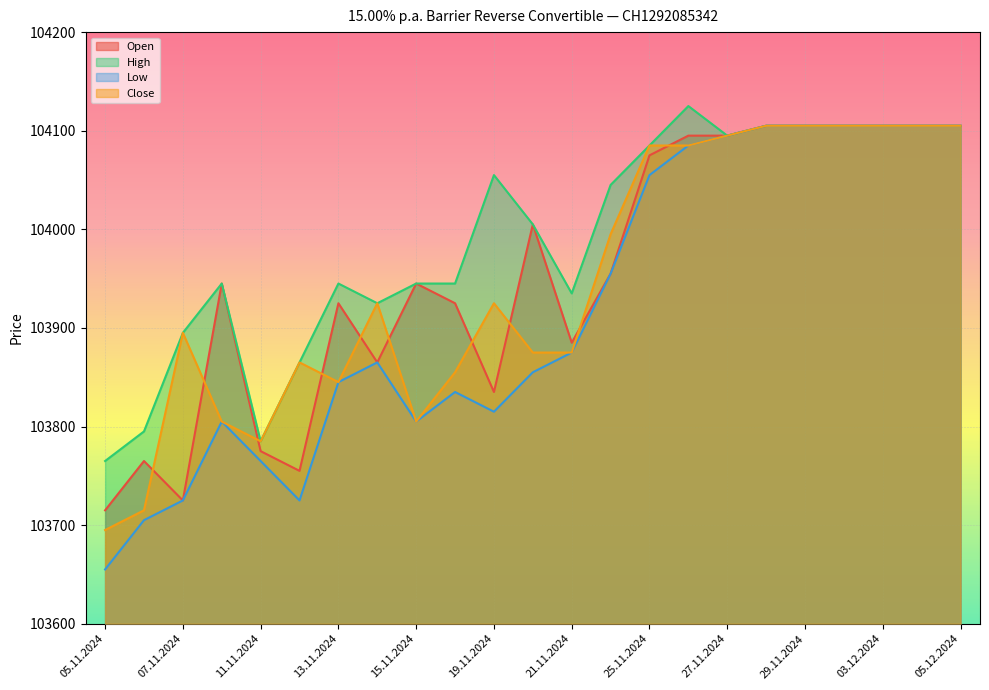

The value of Low at 02.12.2024 is 104105. True or false?

True